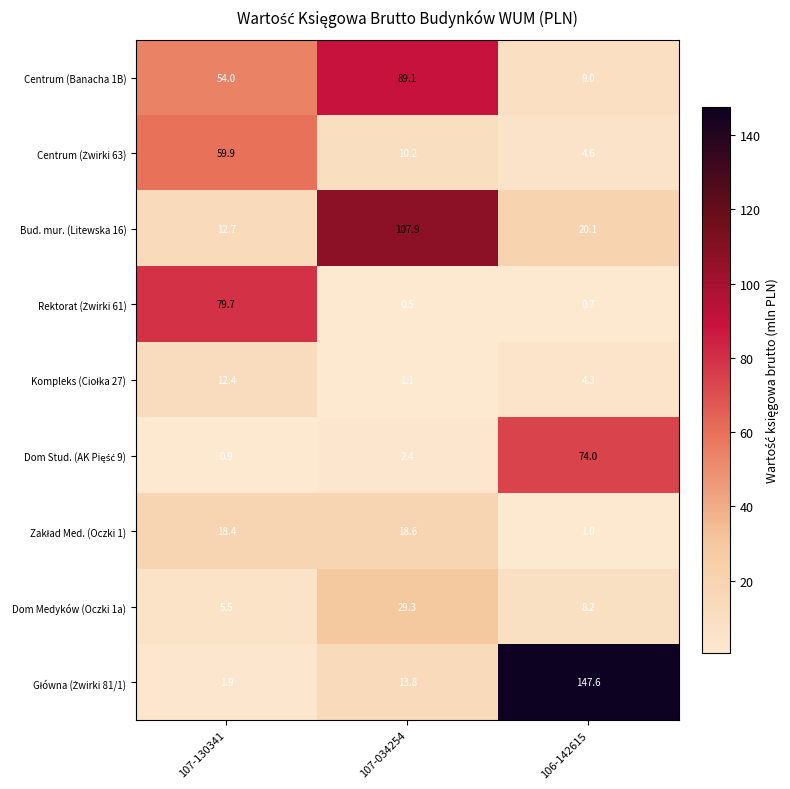

What is the total value across all series at 106-142615?

269.5